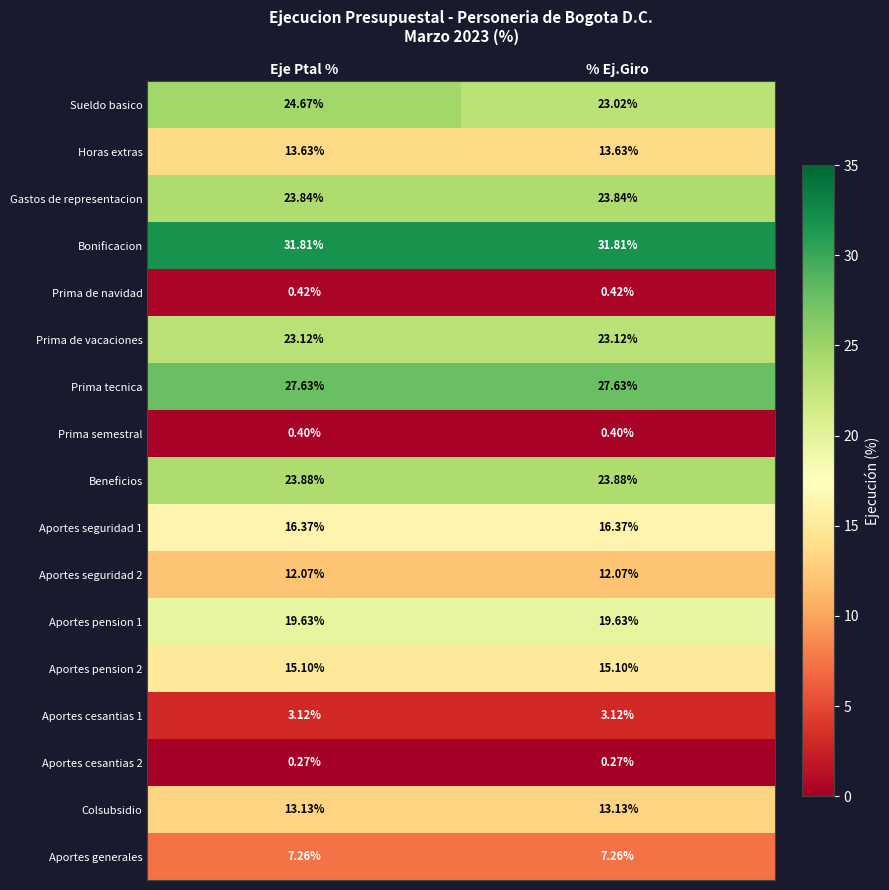

Rank the series at Eje Ptal % from lowest to highest value.

Aportes cesantias 2, Prima semestral, Prima de navidad, Aportes cesantias 1, Aportes generales, Aportes seguridad 2, Colsubsidio, Horas extras, Aportes pension 2, Aportes seguridad 1, Aportes pension 1, Prima de vacaciones, Gastos de representacion, Beneficios, Sueldo basico, Prima tecnica, Bonificacion